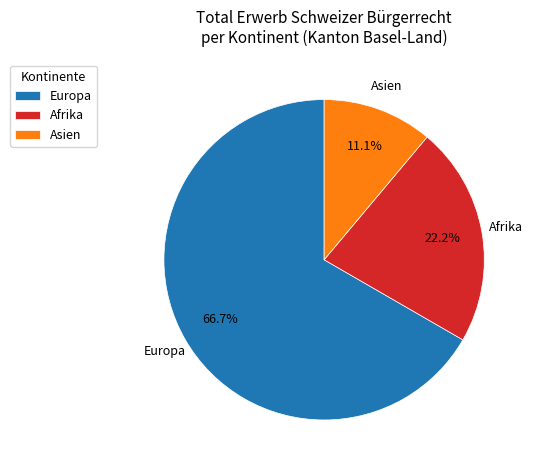

What percentage is the Europa slice, to the nearest percent?

67%